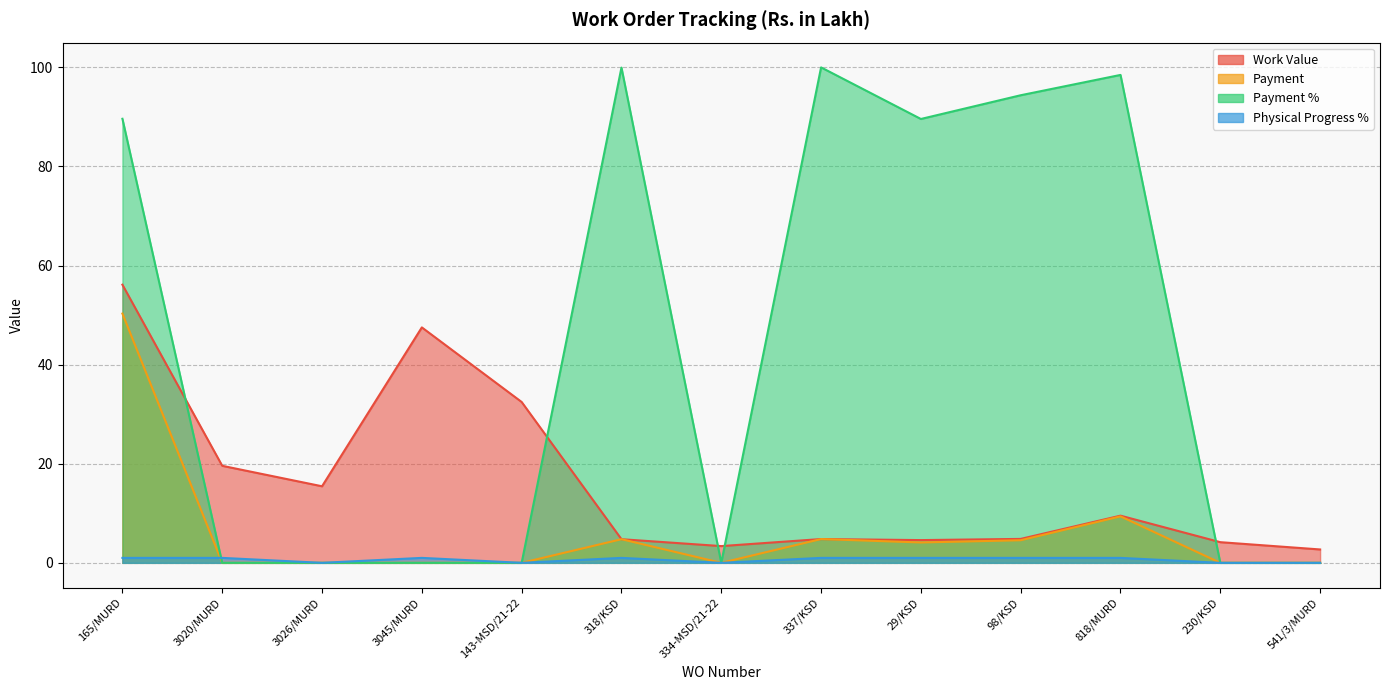

How many categories are shown in the chart?

13